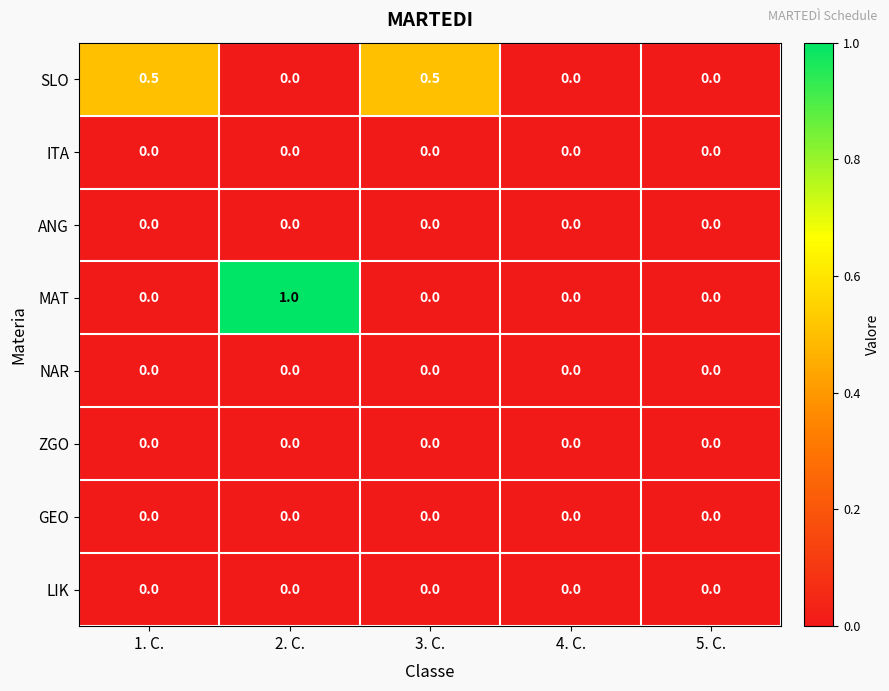

What is the greatest value displayed?

1.0